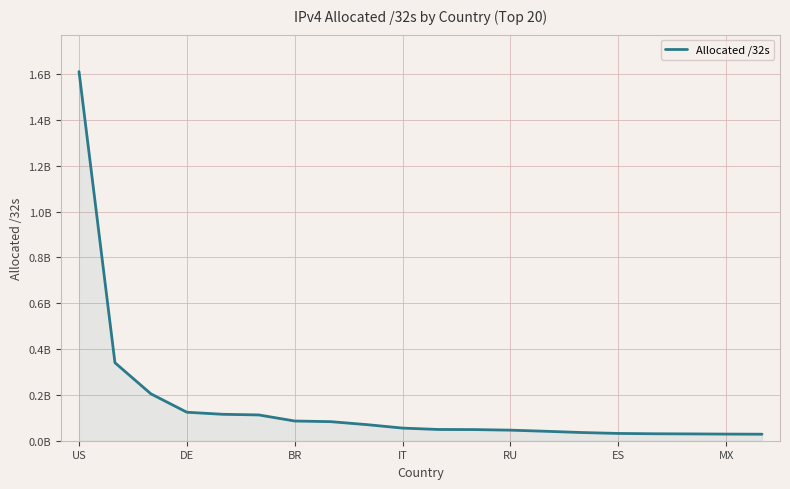

Does the chart display data point markers on the line(s)?

No